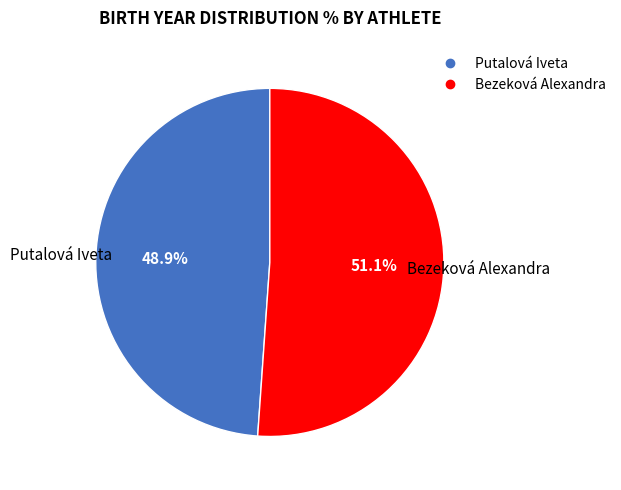

What is the largest slice in the pie chart?

Bezeková Alexandra